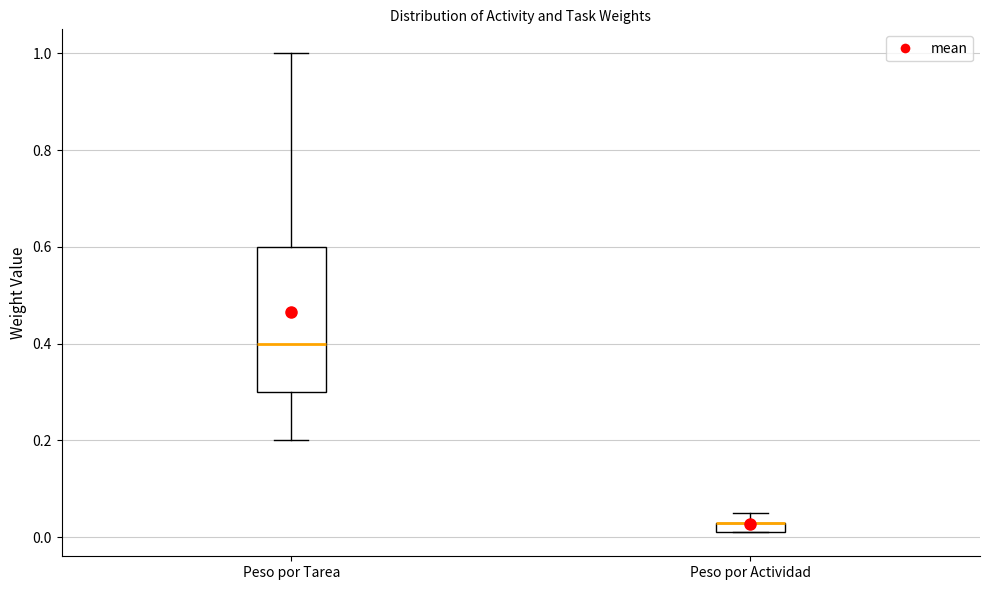

Where does the lower whisker of the box for Peso por Tarea end on the y-axis? The values are not printed on the chart, so give them approximately, as read against the axis.

0.20